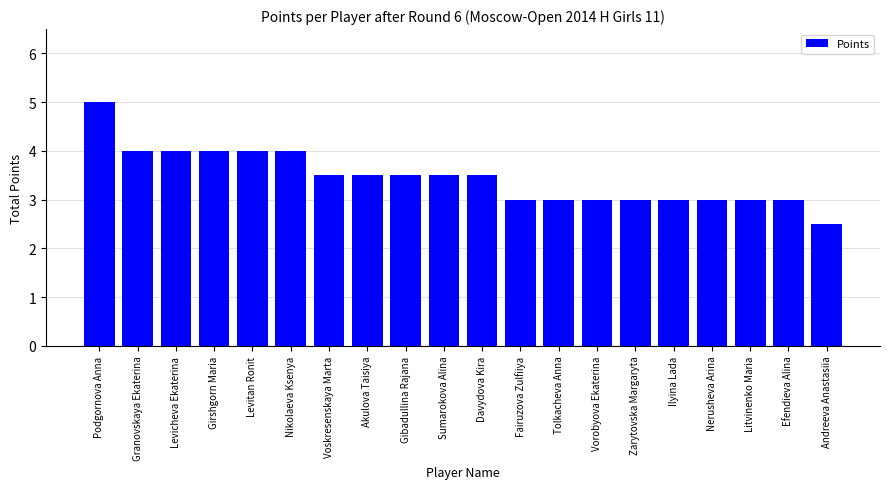

What is the value of the 19th bar from the left?

3.0